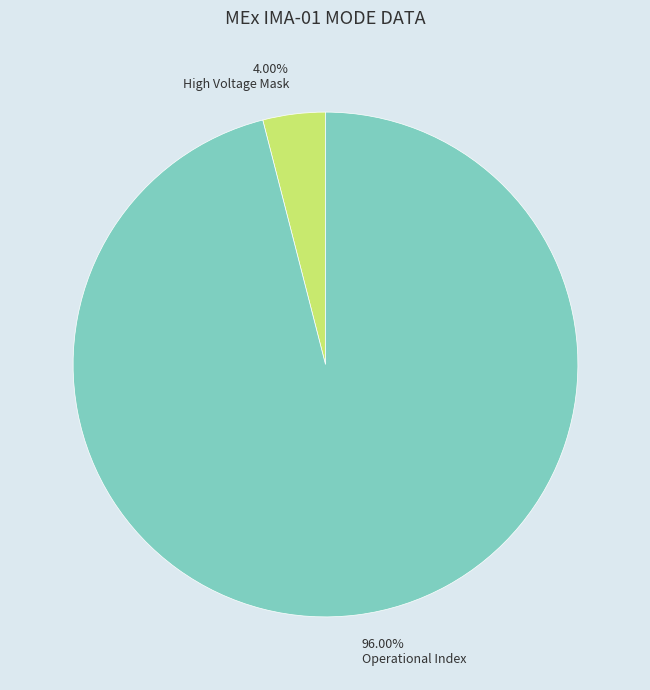

Combined, do Operational Index and High Voltage Mask account for over 50%?

Yes